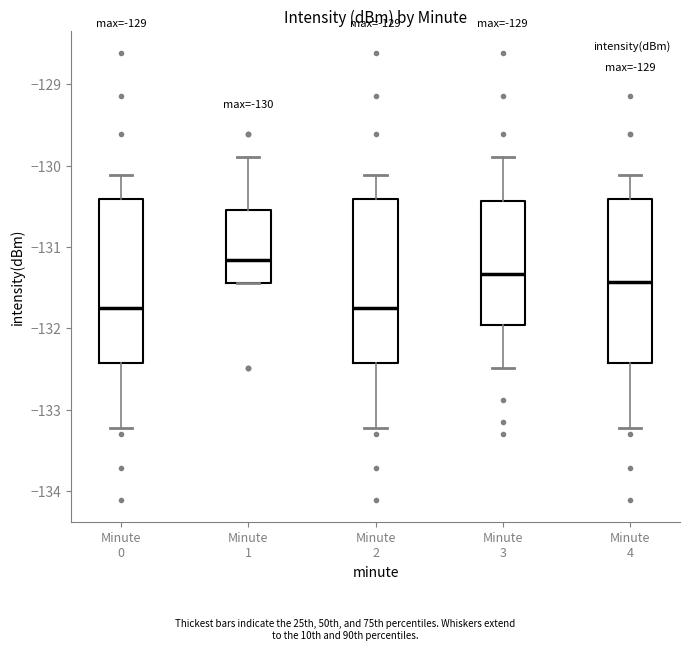

Which box has the highest median line?

Minute 1